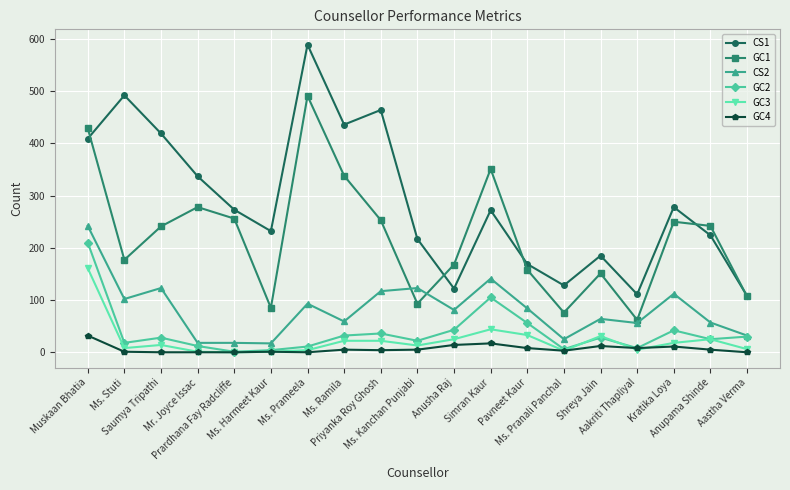

True or false: GC4 and CS2 cross at least once.

False